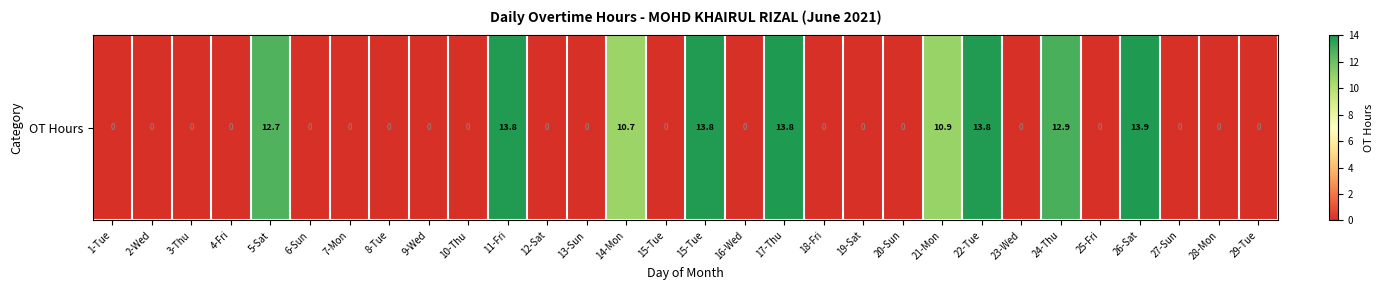

Is it true that the value at 21-Mon is 10.9?

True